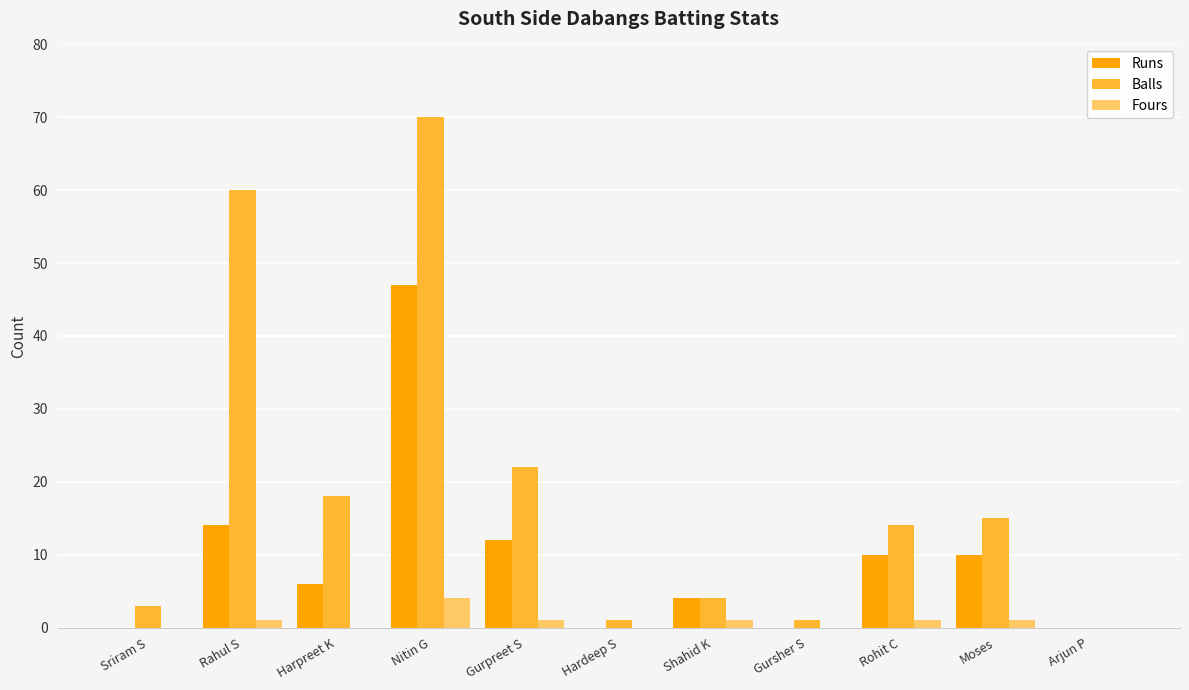

Between Gurpreet S and Hardeep S, which series saw the biggest shift?

Balls